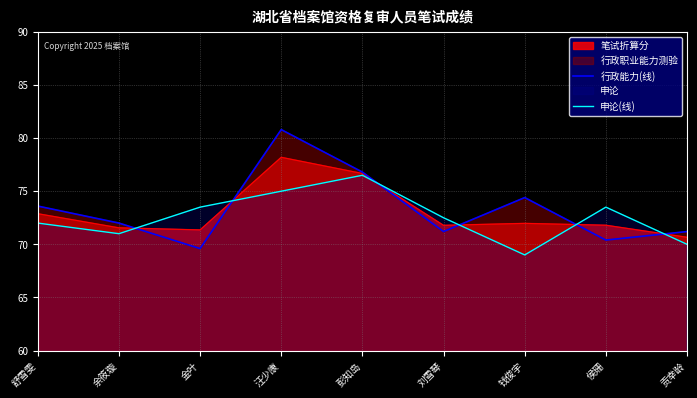

How many lines are shown in the chart?

3